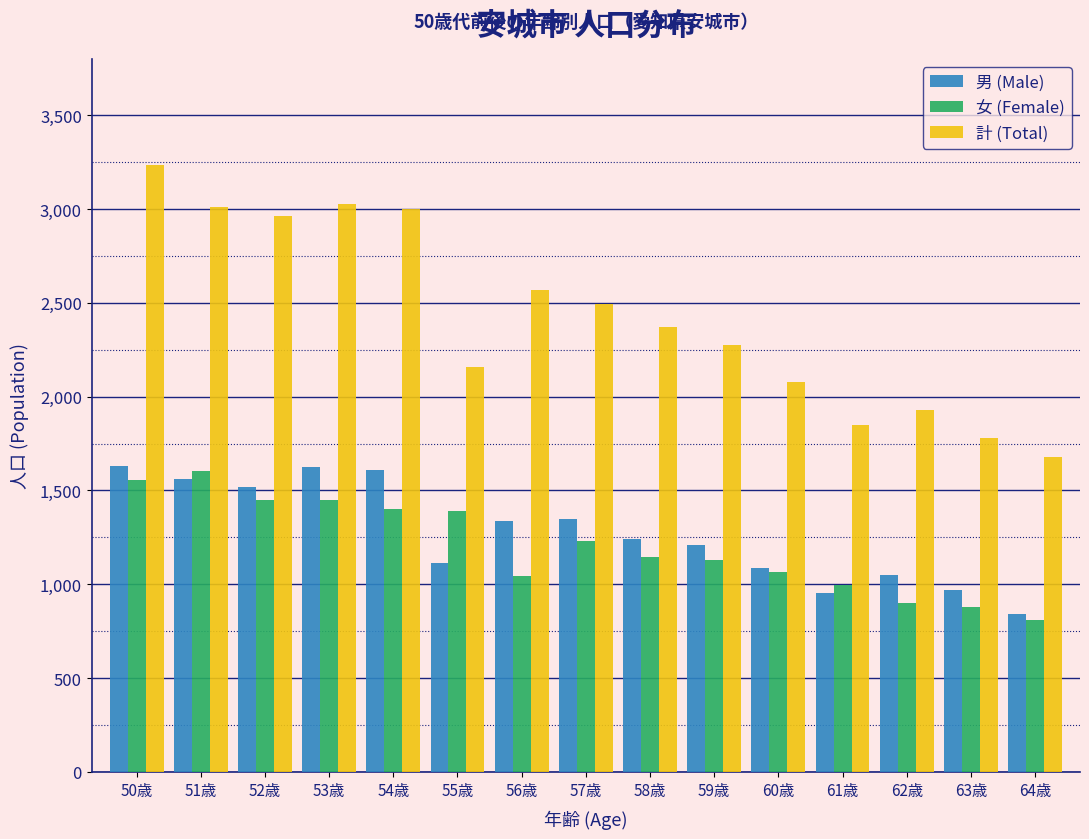

What is the total value across all series at 55歳?

4664